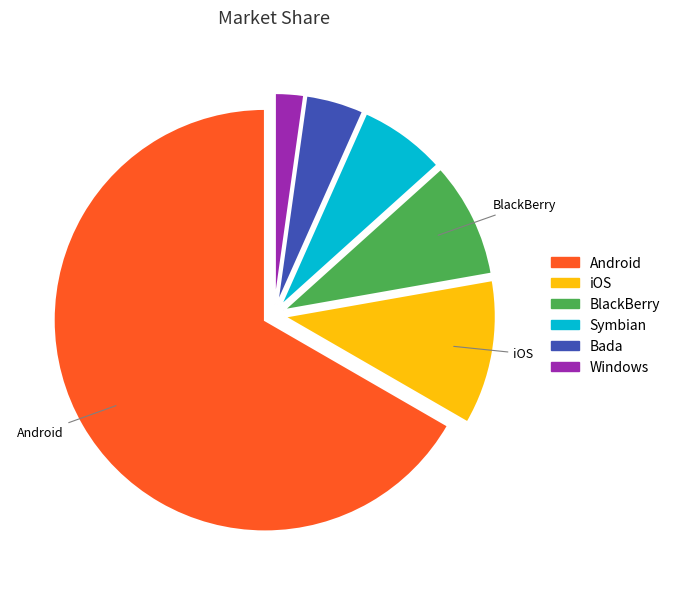

Is there any slice that represents more than half of the pie?

Yes